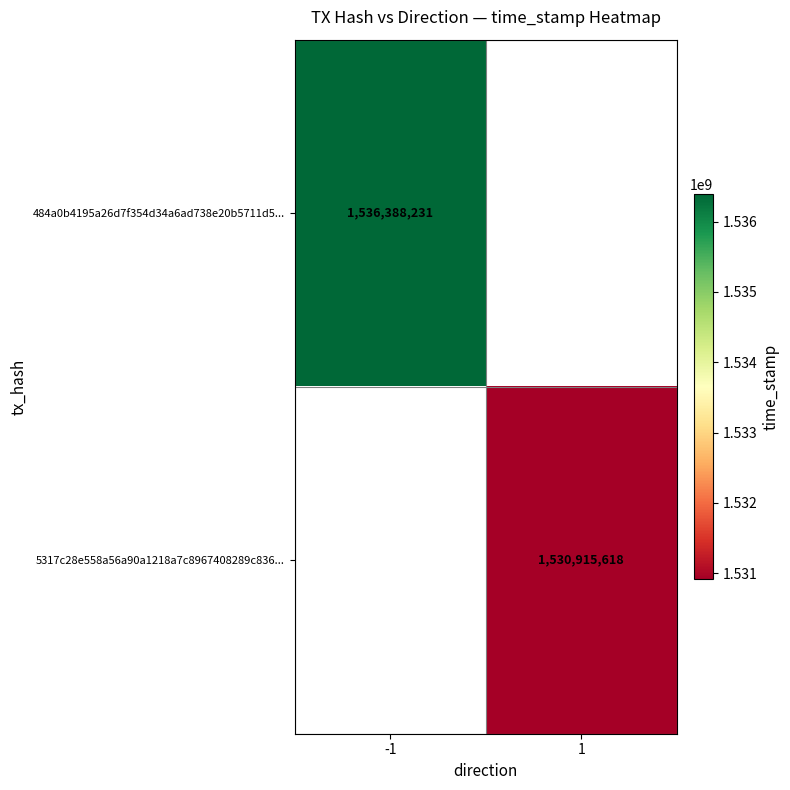

The value of 5317c28e558a56a90a1218a7c8967408289c836... at 1 is 1530915618. True or false?

True